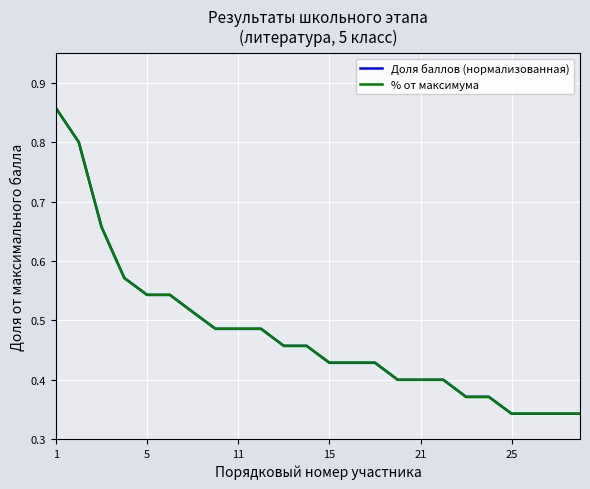

Which series has the largest range (max minus min)?

Доля баллов (нормализованная)